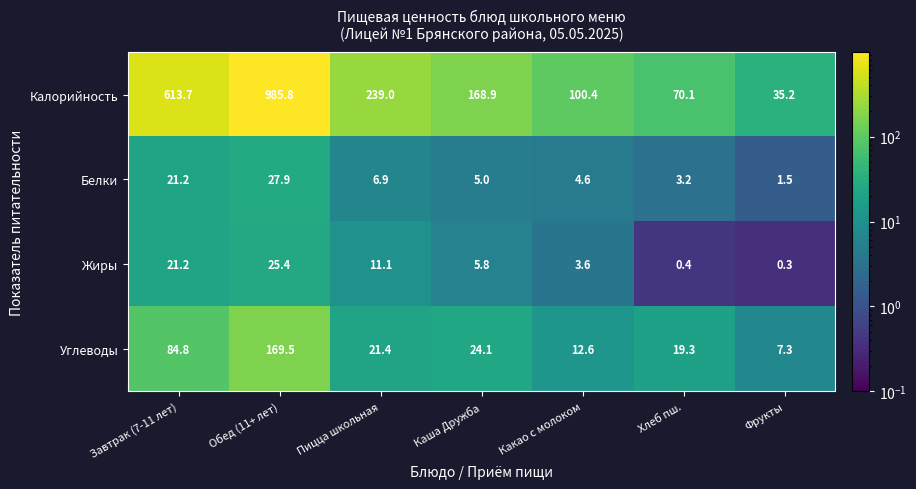

Where is Калорийность nearest to the value 510?

Завтрак (7-11 лет)